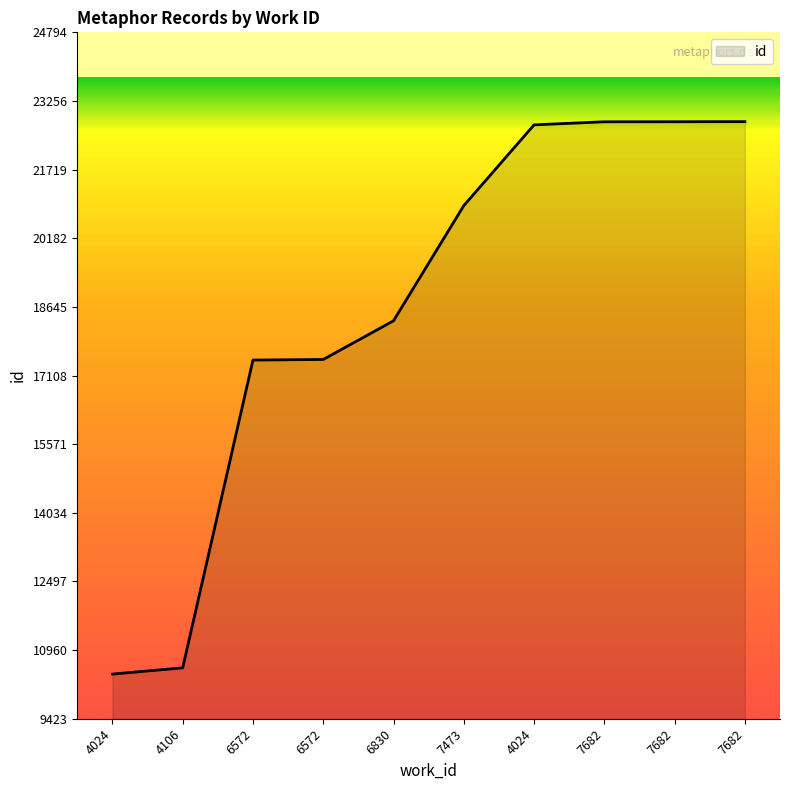

Where does the data first go above 20913?

4024